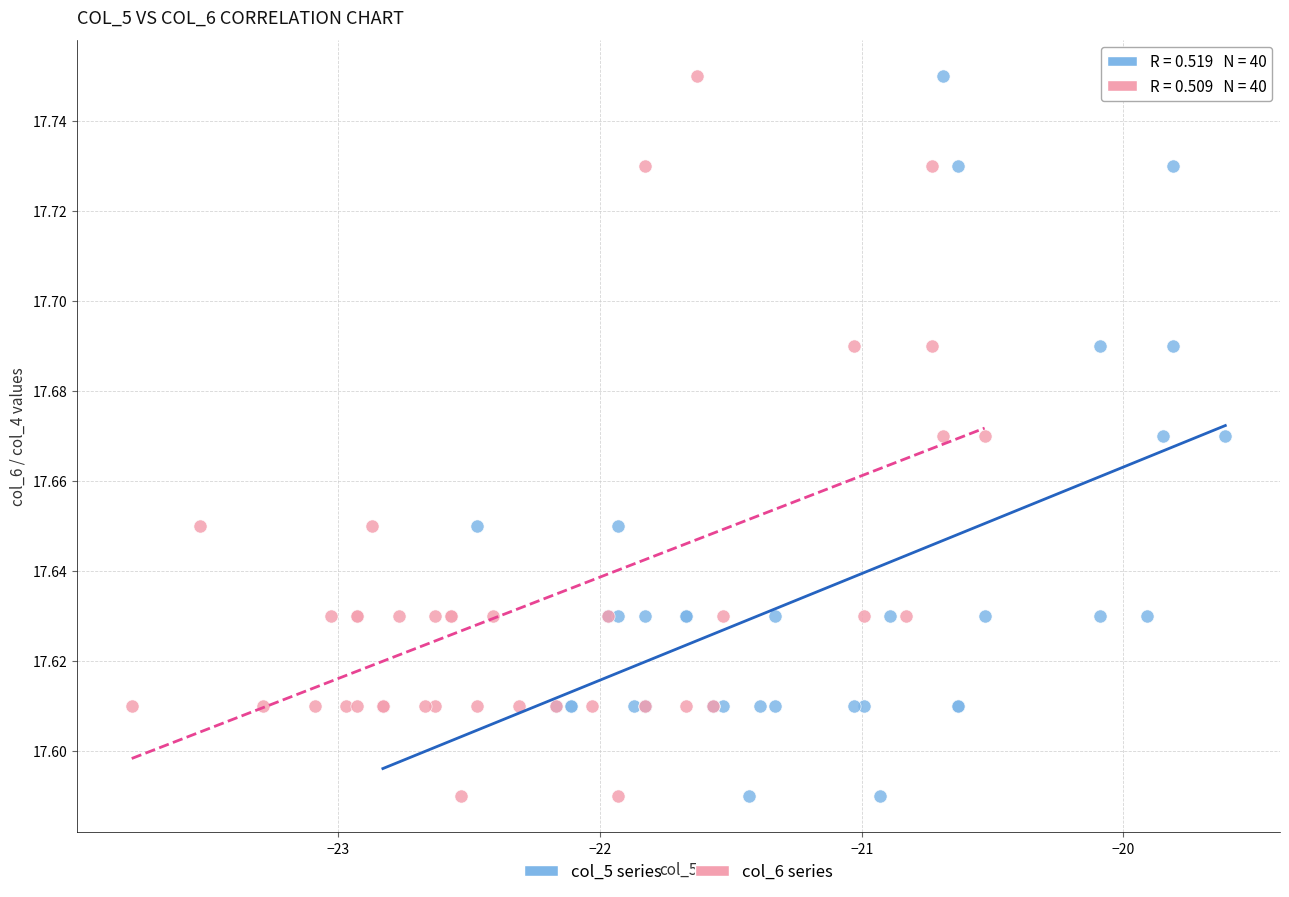

What are all the series names shown in the legend?

col_5 series, col_6 series